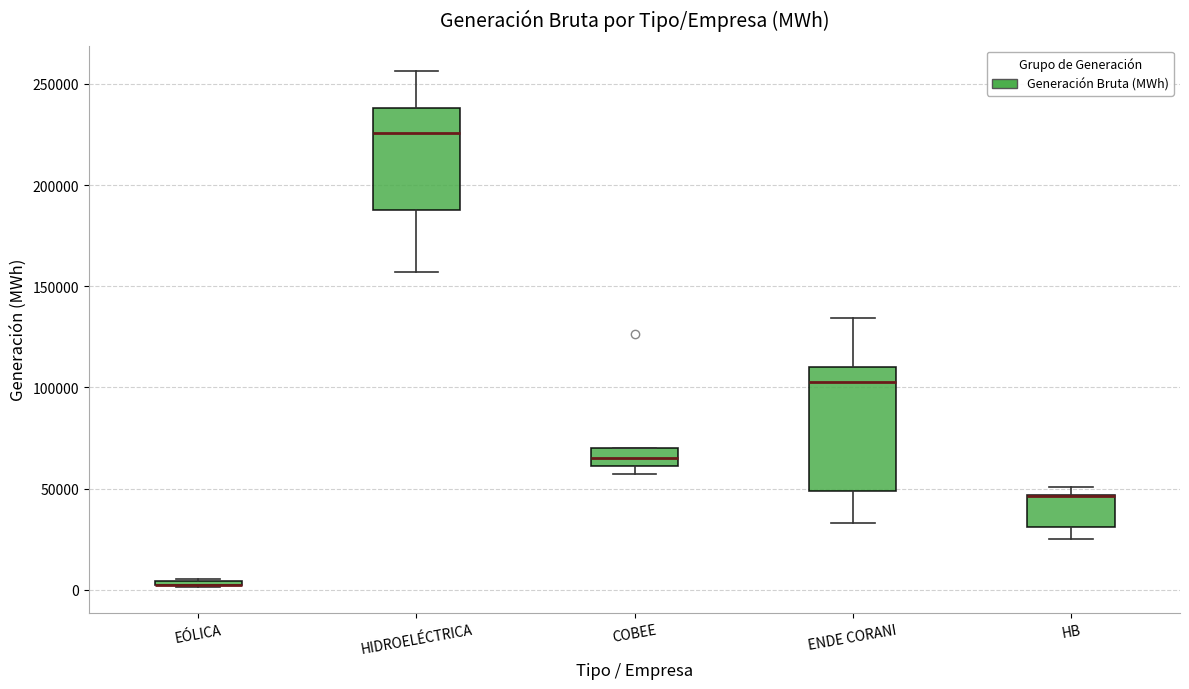

Comparing the boxes themselves (not the whiskers), which one is the tallest?

ENDE CORANI